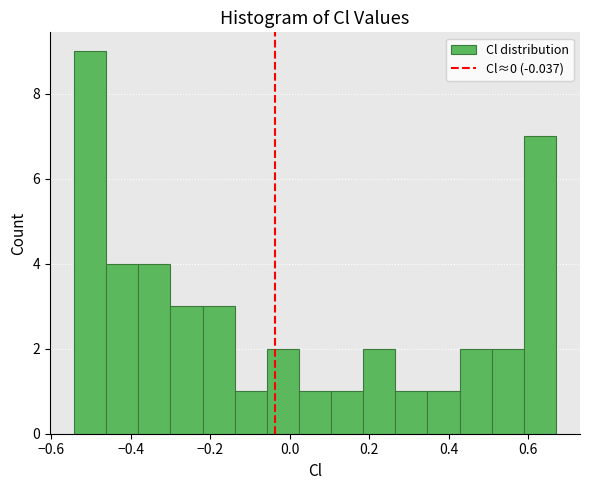

Which range on the x-axis has the tallest bar?

-0.54 to -0.46